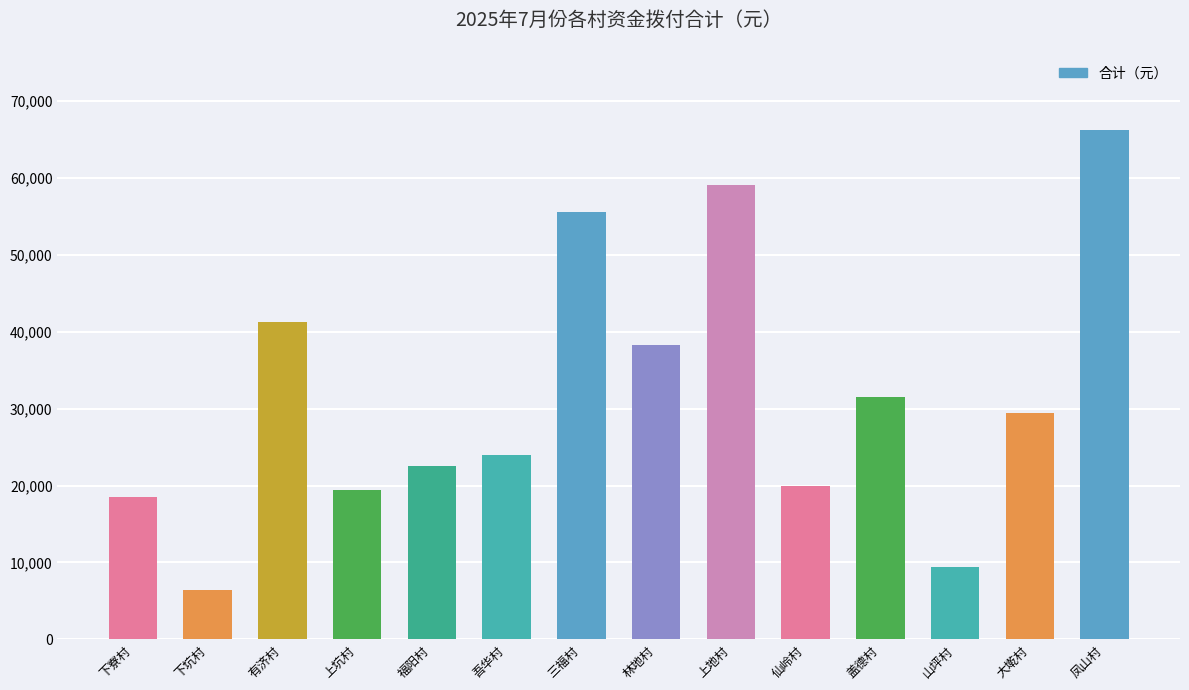

What is the smallest value displayed?

6464